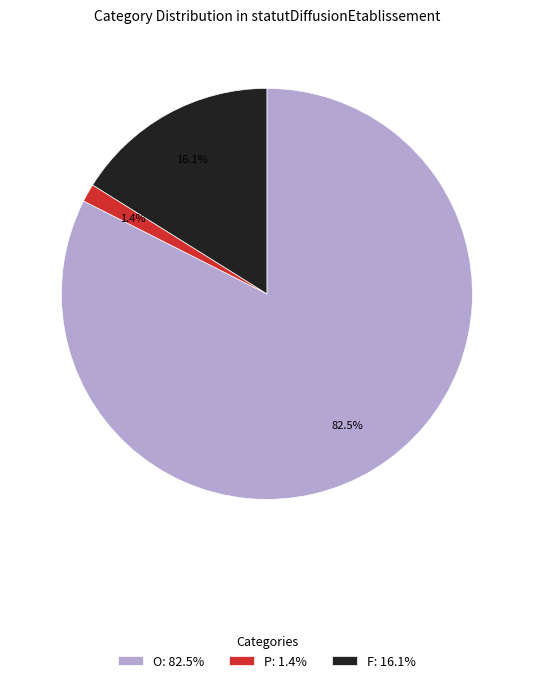

Which category has the smallest portion of the pie?

P